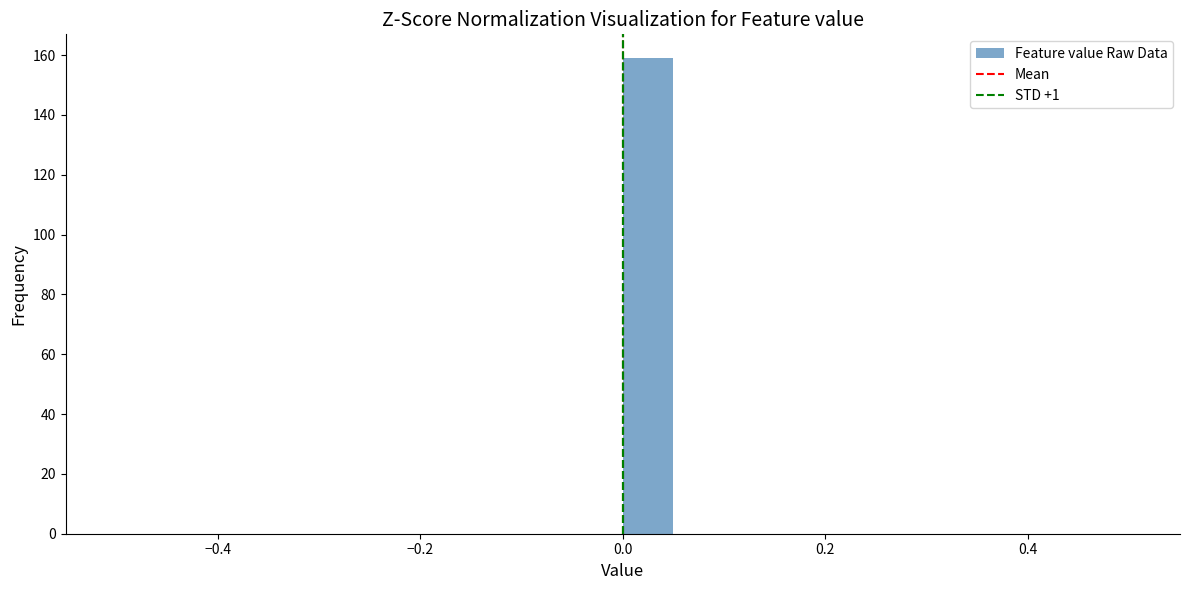

Read against the x-axis, roughly where is the centre of the tallest bar?

0.02